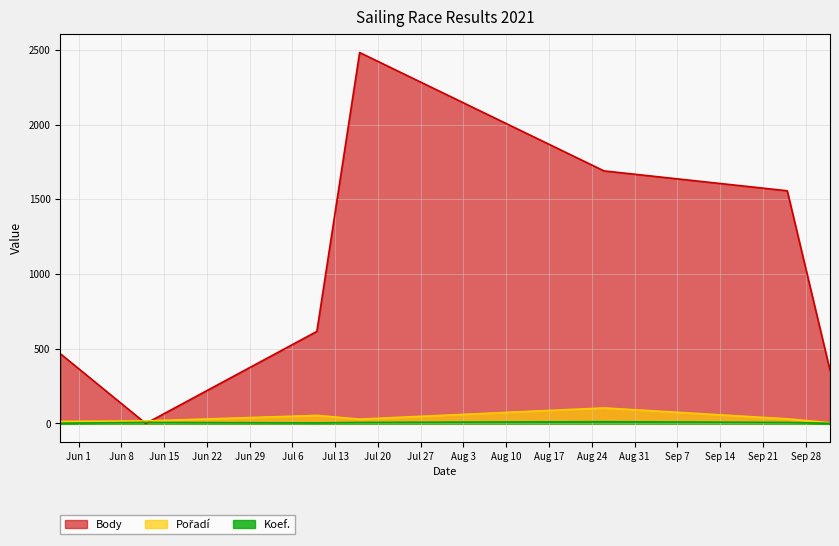

How many intersections are there between Body and Koef.?

2